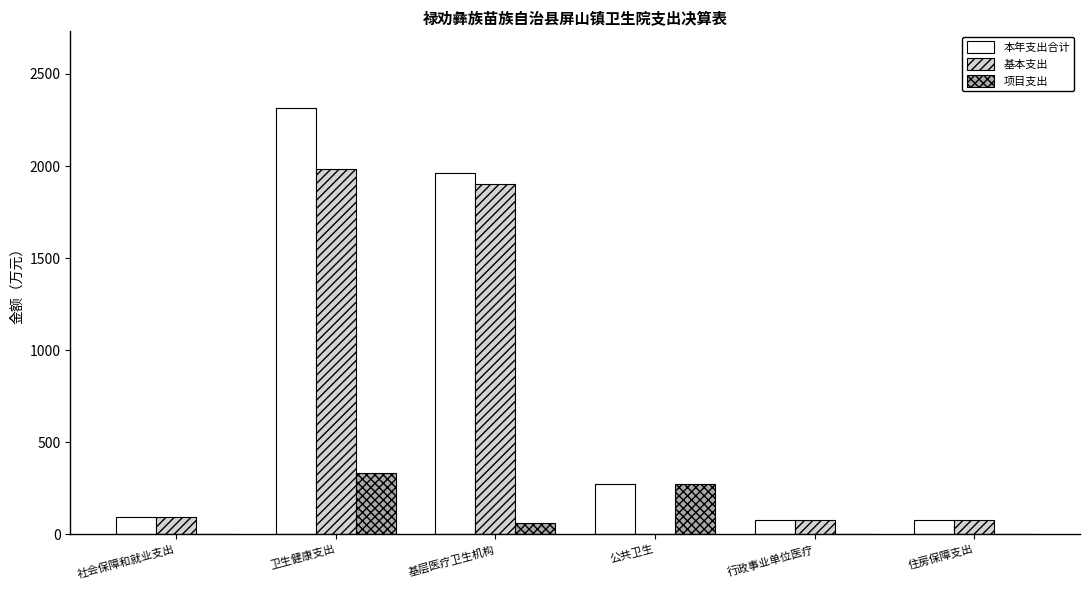

How many values in the 本年支出合计 series exceed 274?

3